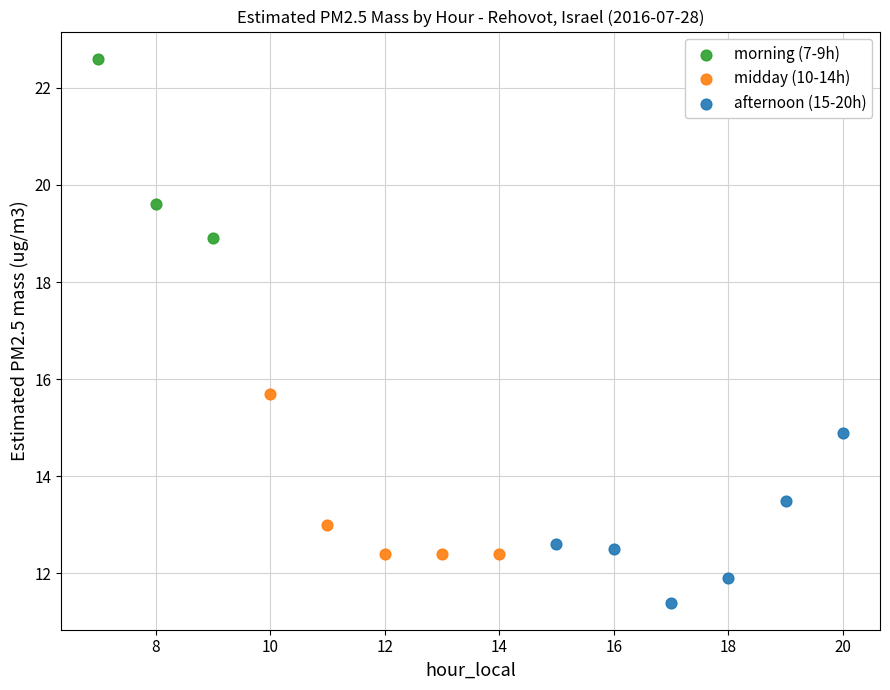

Which series contains the highest Y value?

morning (7-9h)